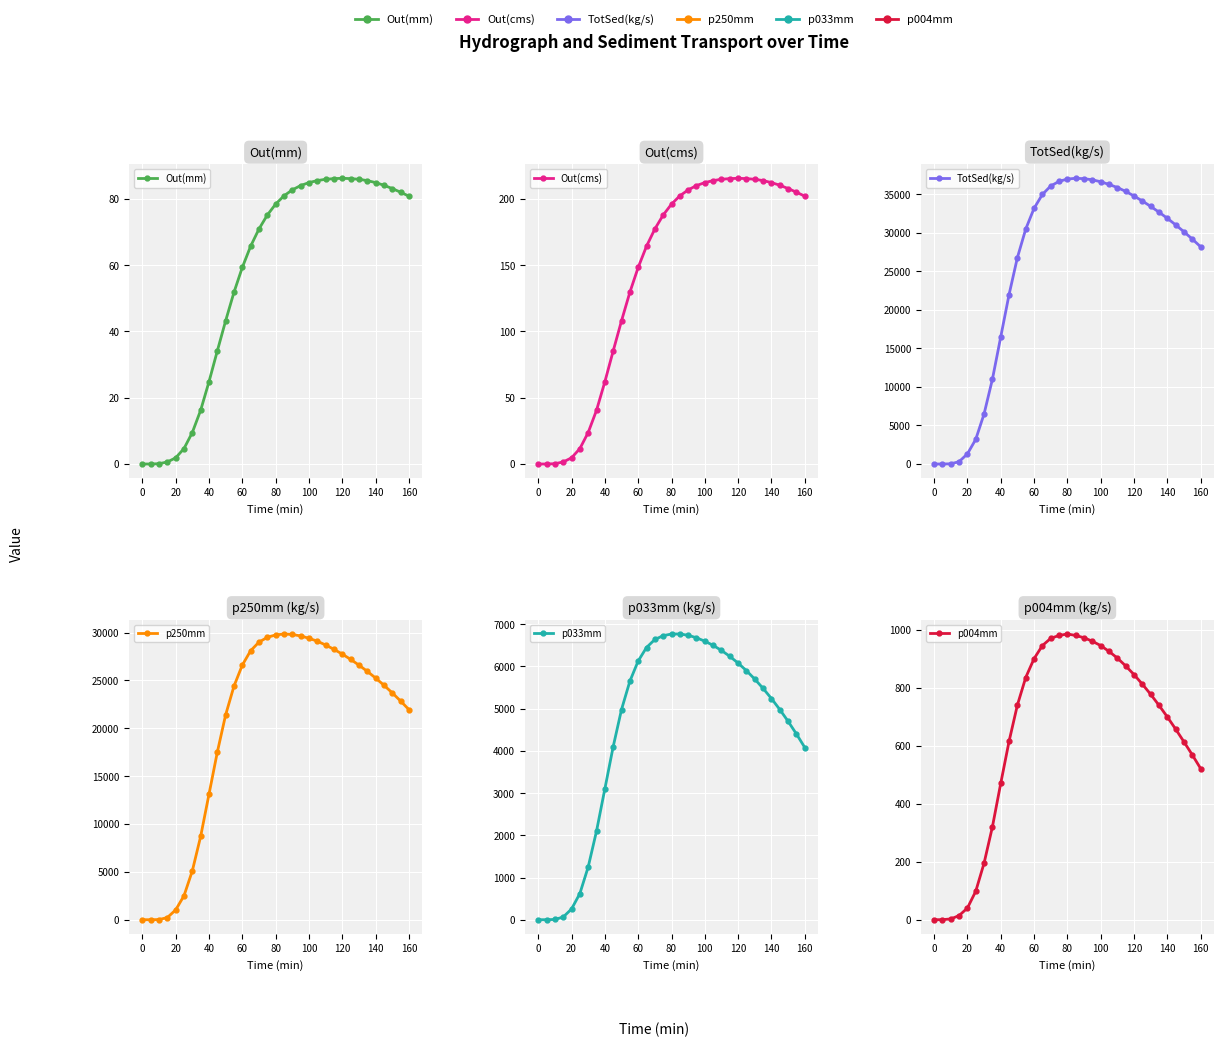

True or false: Out(mm) and p004mm intersect in this chart.

False